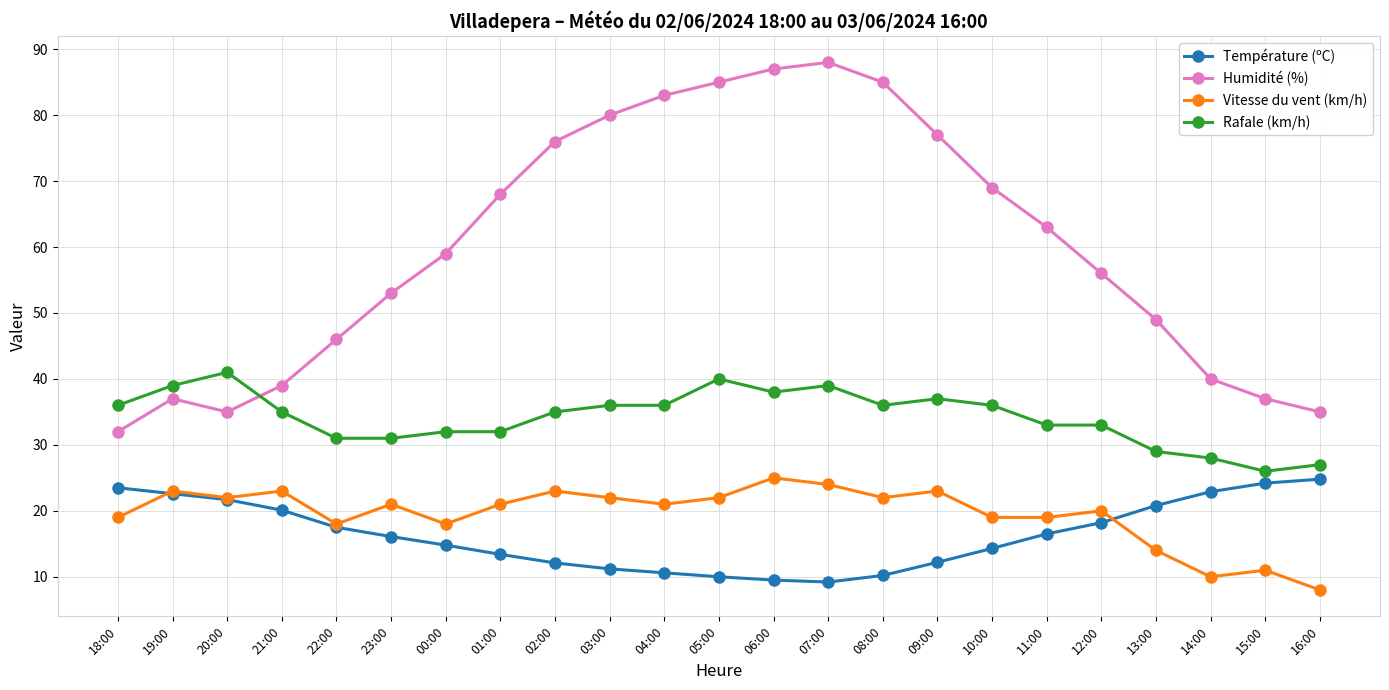

How many lines are shown in the chart?

4